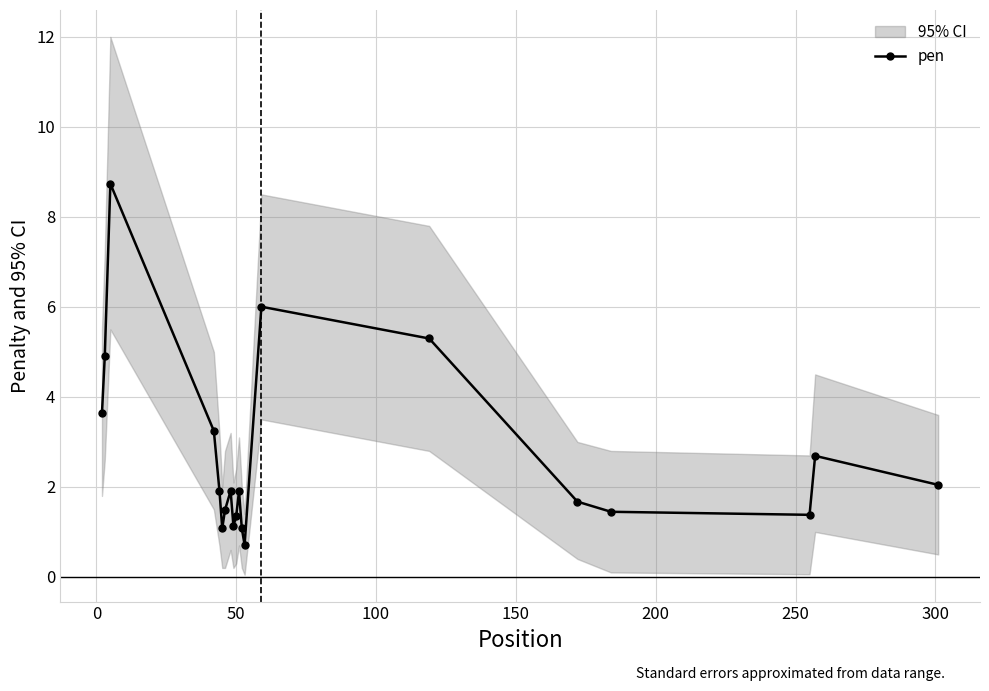

What is the value of the pen point at the 7th from the left?

1.5